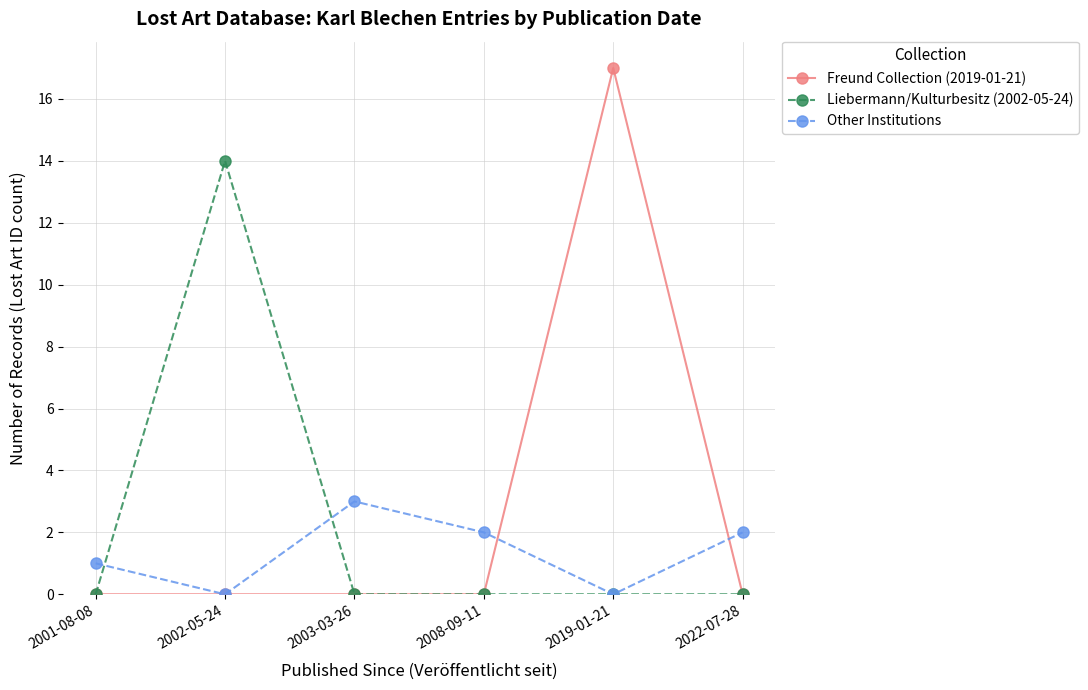

At how many categories does at least one series exceed 6?

2